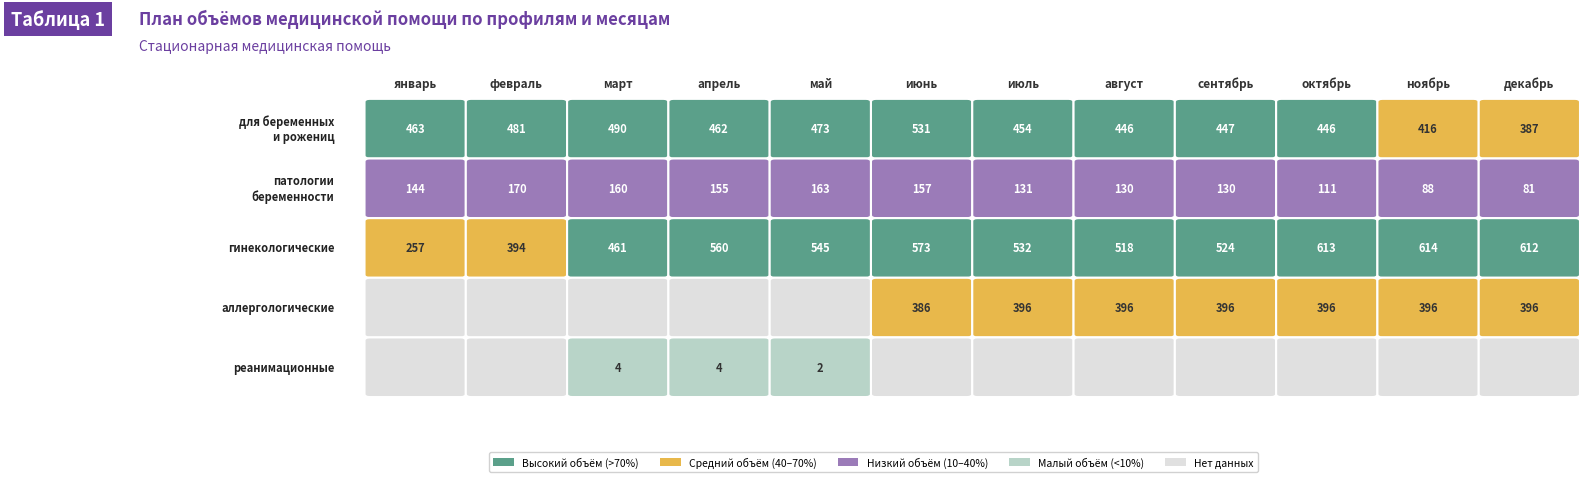

Which has a higher value, март or июль?

март